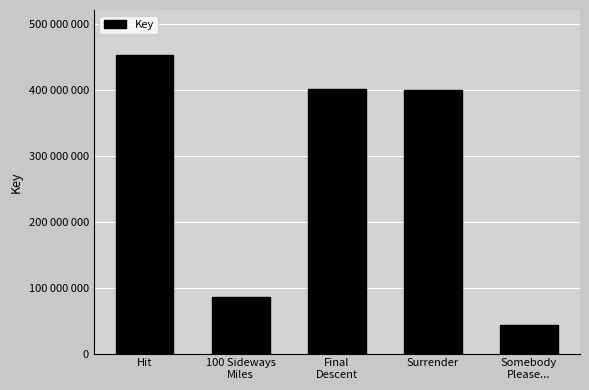

Are the bars horizontal?

No